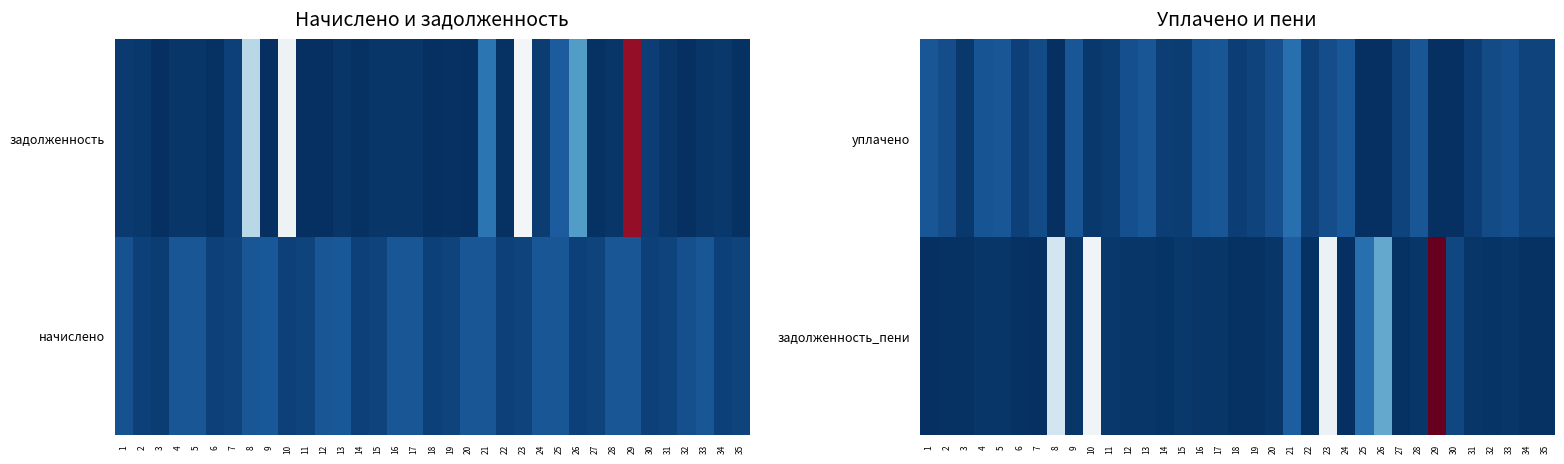

Reading right to left, transcribe all the data shown in this chart.

уплачено: 35=1953.6	34=2109.9	33=3357.8	32=2809.9	31=1622.1	30=0.0	29=0.0	28=3846.6	27=1937.1	26=0.0	25=0.0	24=4202.8	23=3000.0	22=1843.5	21=6684.6	20=3287.7	19=1959.0	18=1682.2	17=3956.7	16=3830.1	15=1297.7	14=1530.6	13=3984.2	12=3320.3	11=1301.3	10=1000.0	9=4000.7	8=0.0	7=2892.8	6=1843.5	5=3940.1	4=3835.6	3=1003.1	2=3136.8	1=3920.2
задолженность_пени: 35=331.6	34=323.8	33=673.0	32=445.1	31=663.1	30=2500.9	29=54567.1	28=652.9	27=328.8	26=13224.7	25=6620.2	24=0.0	23=25597.0	22=312.9	21=4697.4	20=657.5	19=332.5	18=246.0	17=671.5	16=650.1	15=1001.7	14=626.8	13=676.2	12=664.1	11=1004.5	10=26445.7	9=679.0	8=22099.3	7=0.0	6=312.9	5=668.7	4=651.0	3=334.4	2=327.4	1=0.0